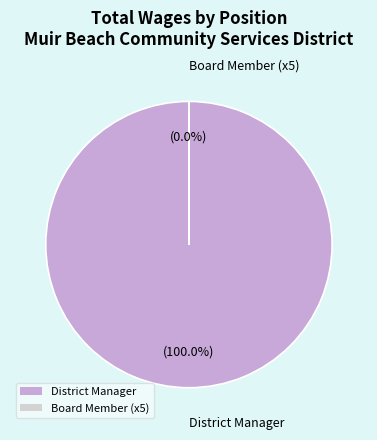

Count the number of slices in the pie.

2